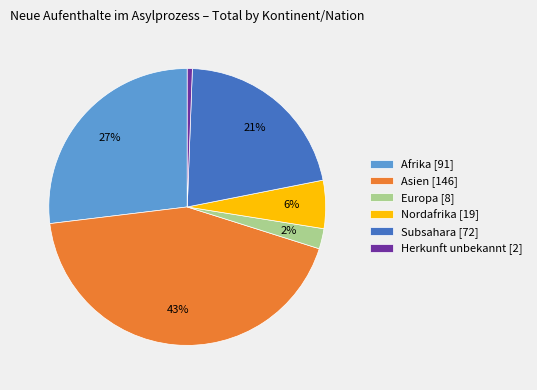

Do Herkunft unbekannt [2] and Europa [8] together represent more than half of the pie?

No